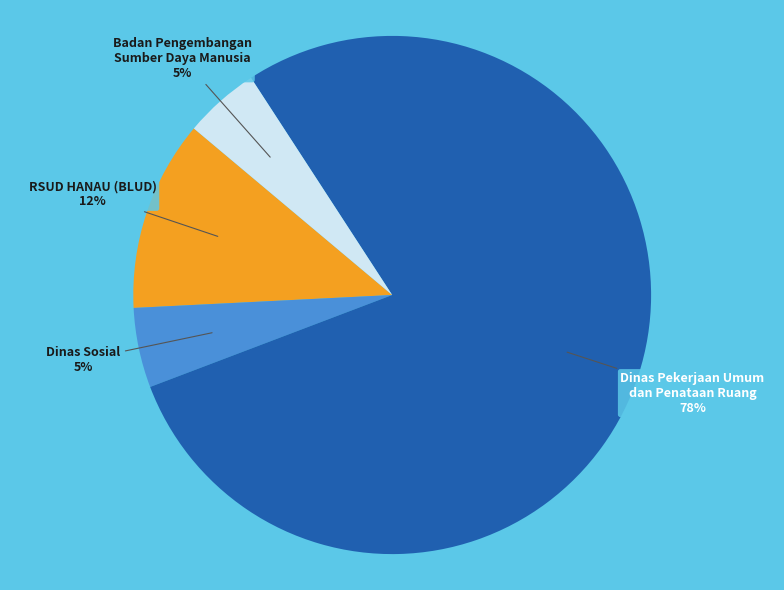

Count the number of slices in the pie.

4